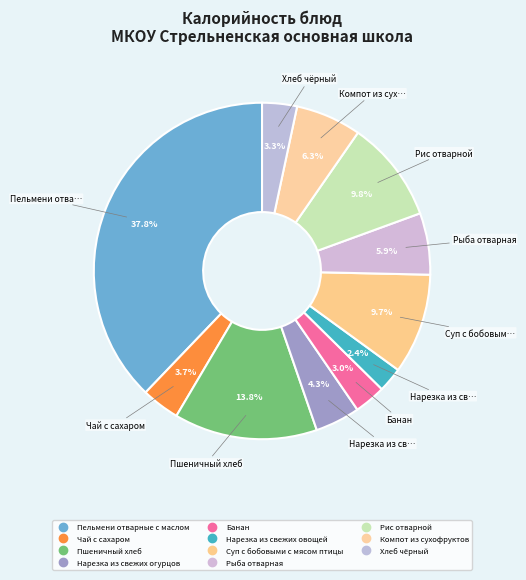

Does Нарезка из свежих огурцов represent more than half of the total?

No